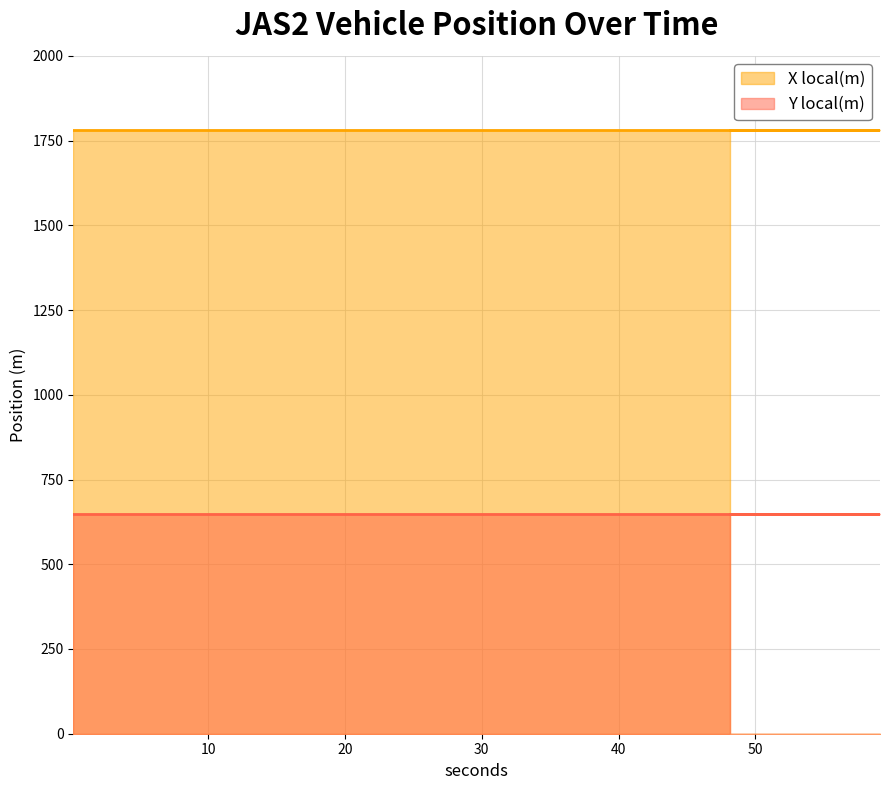

Between 49.122 and 59.123, which is larger?

49.122